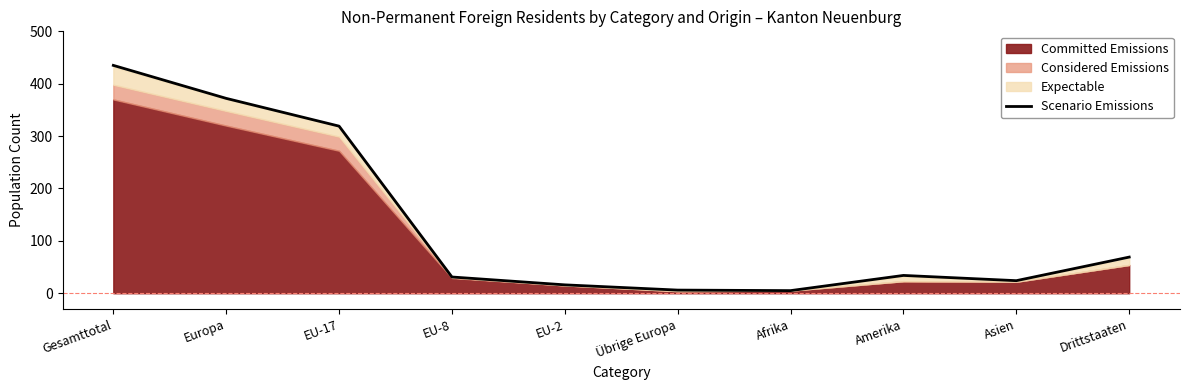

What is the average value?

131